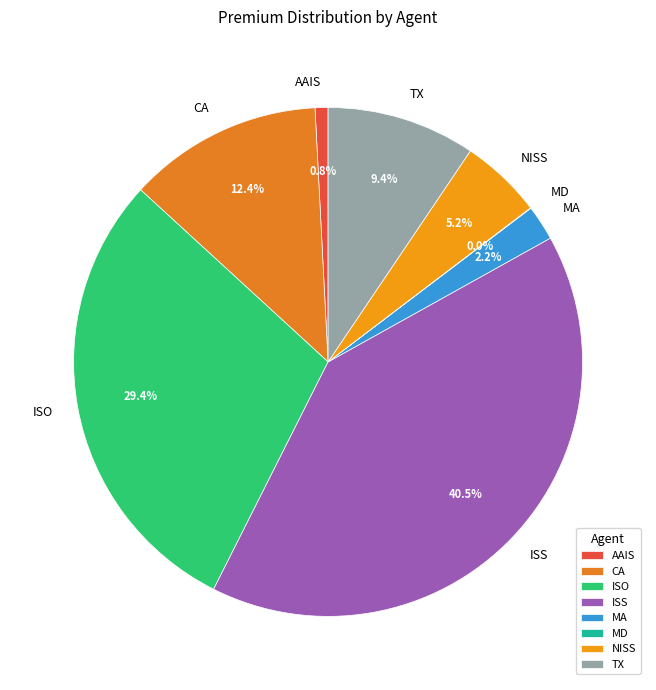

What is the largest slice in the pie chart?

ISS